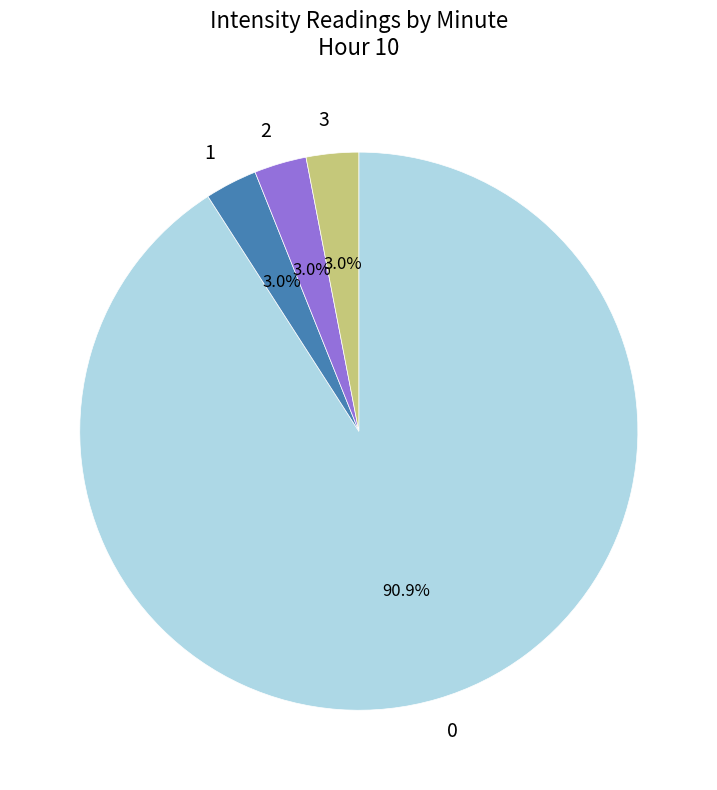

What is the ratio of the value at 2 to the value at 1?

1.0